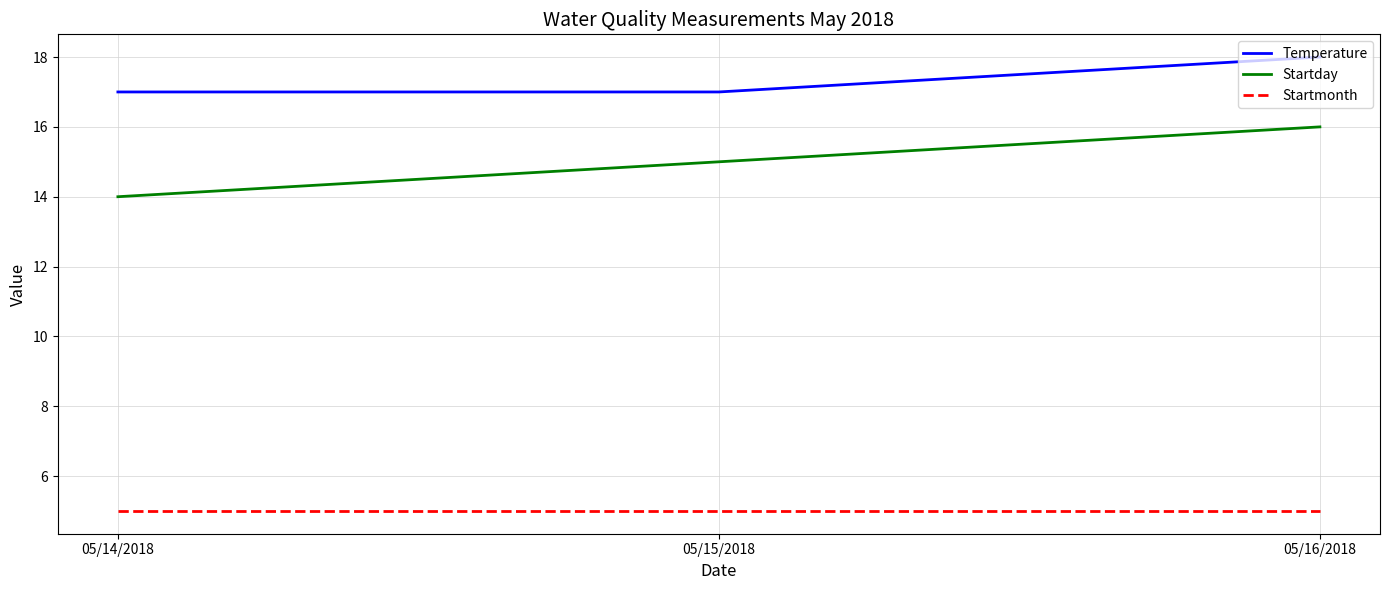

What are all the series names shown in the legend?

Temperature, Startday, Startmonth